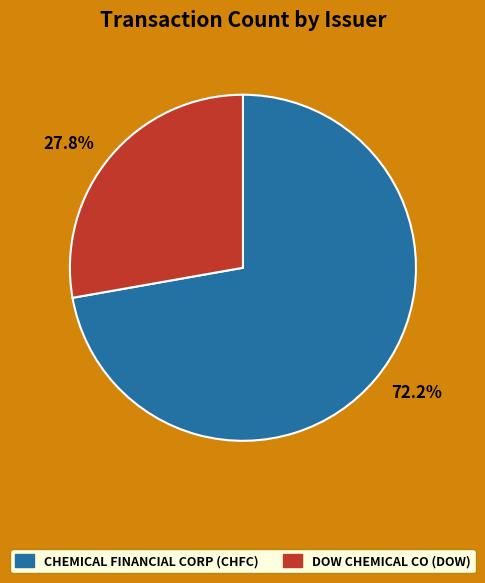

Does any single category account for the majority?

Yes